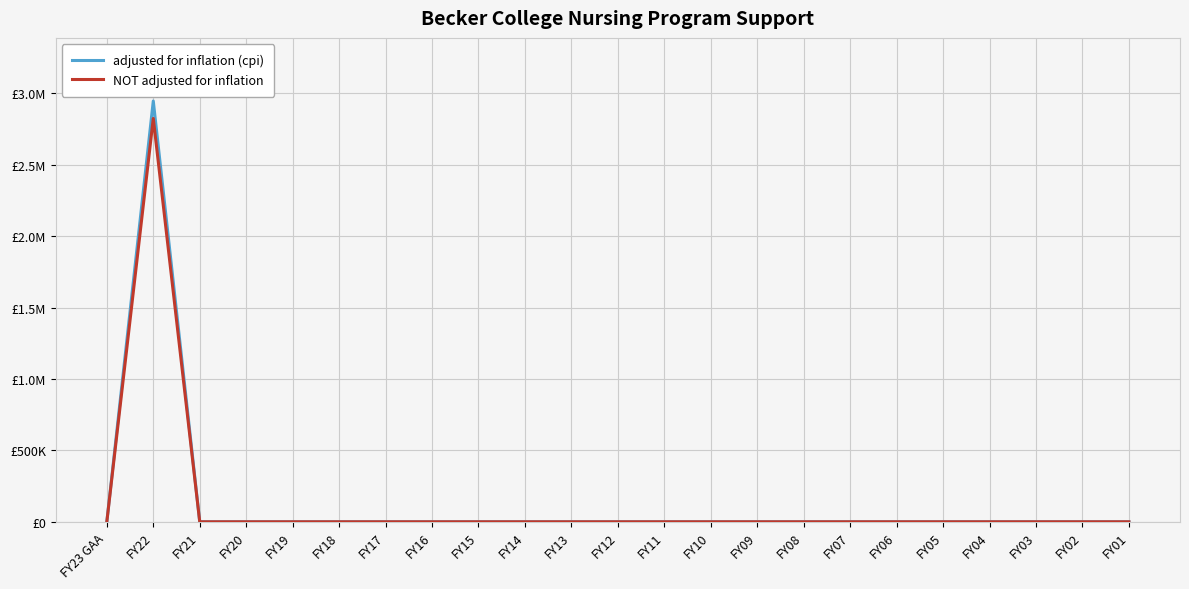

Which series has the largest total across all categories?

adjusted for inflation (cpi)